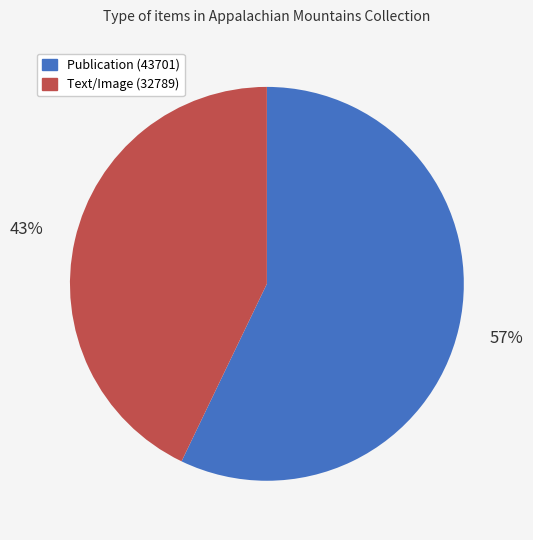

Does any single category account for the majority?

Yes